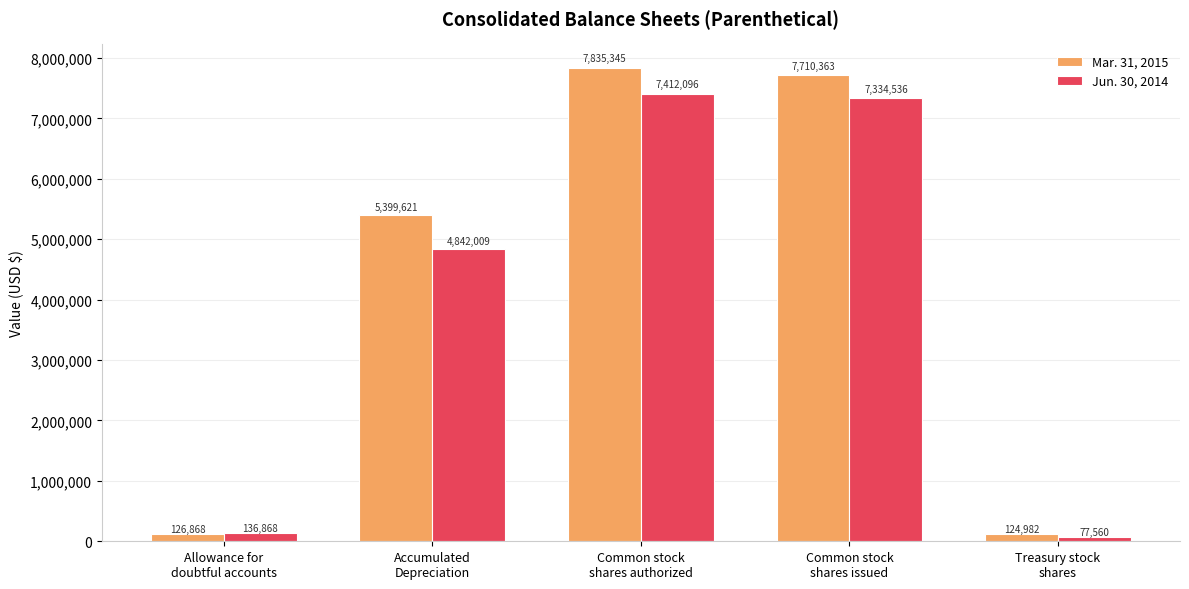

What is the difference between the second highest and minimum values in the Jun. 30, 2014 series?

7256976